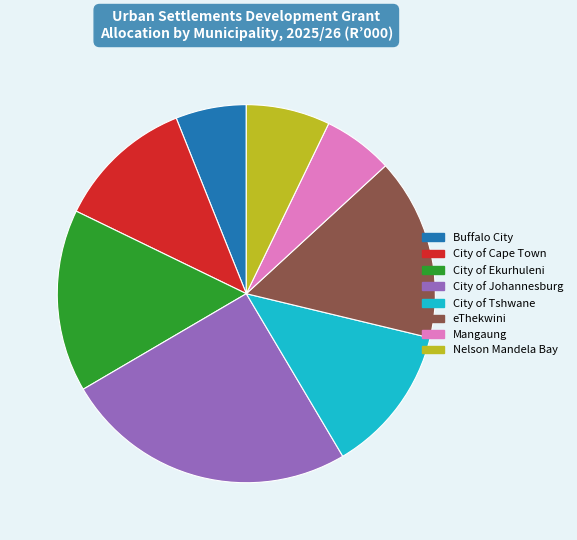

Which category has the biggest portion of the pie?

City of Johannesburg